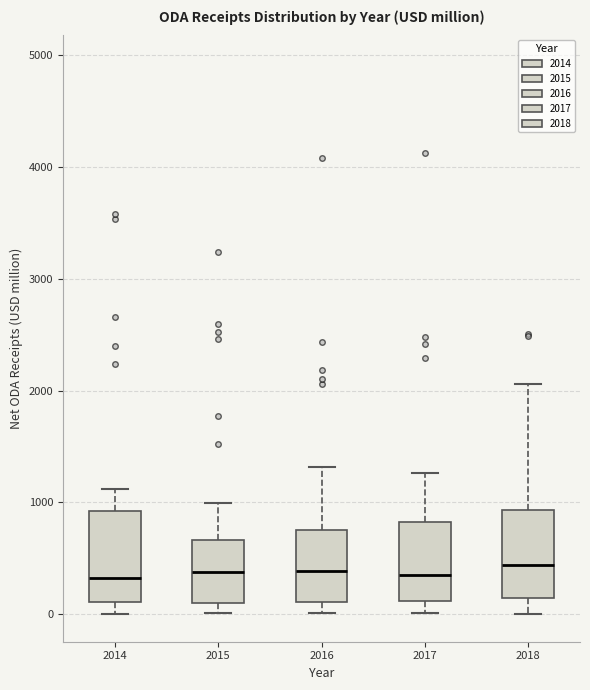

Reading left to right, read every box against the y-axis: the position of its median line, the range the box covers, and the ends of its whiskers. The values are not printed on the chart, so give them approximately, as read against the axis.

2014: median 300, box 100 to 900, whiskers 0 to 1100
2015: median 400, box 100 to 700, whiskers 0 to 1000
2016: median 400, box 100 to 800, whiskers 0 to 1300
2017: median 400, box 100 to 800, whiskers 0 to 1300
2018: median 400, box 100 to 900, whiskers 0 to 2100